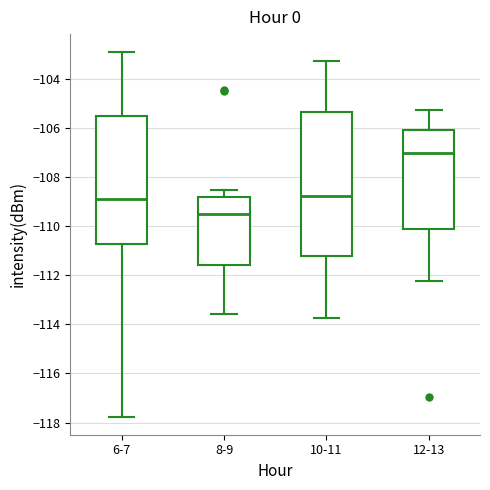

Which box has the highest median line?

12-13